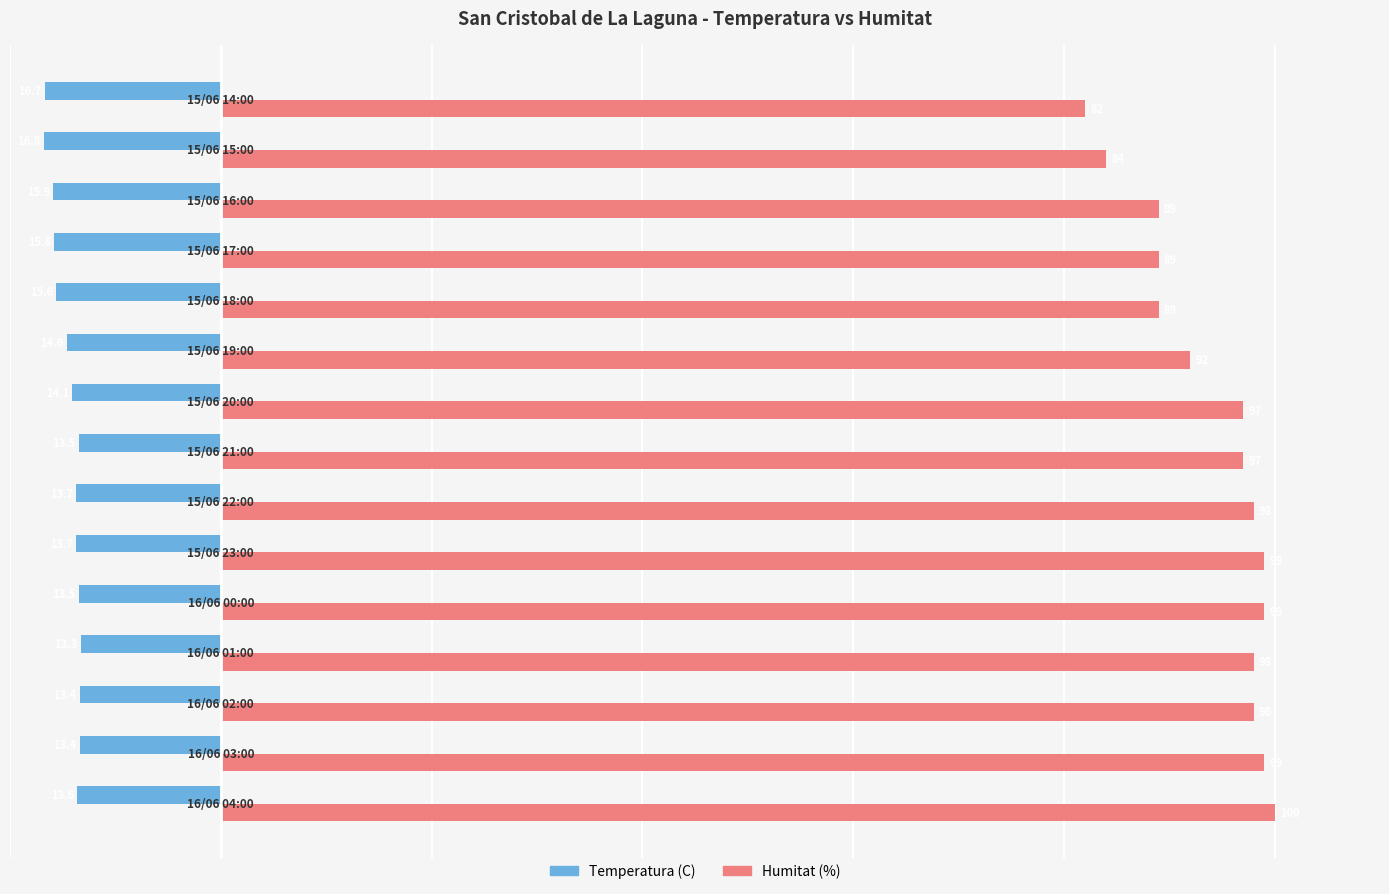

List the series in order of their peak value, highest first.

Humitat (%), Temperatura (C)